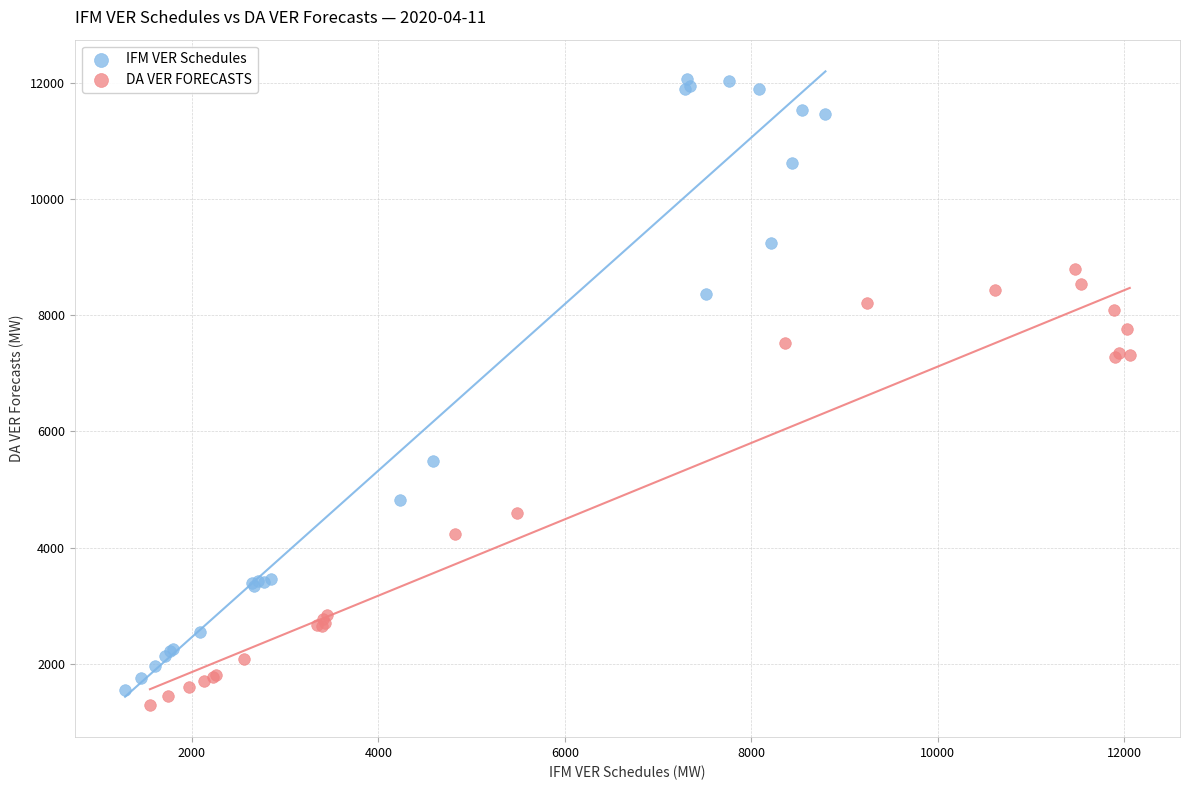

What are all the series names shown in the legend?

IFM VER Schedules, DA VER FORECASTS